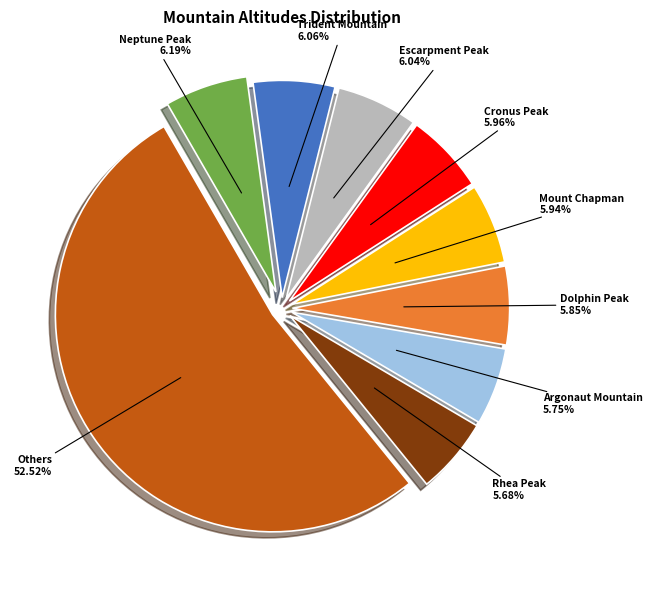

Does any single category account for the majority?

Yes